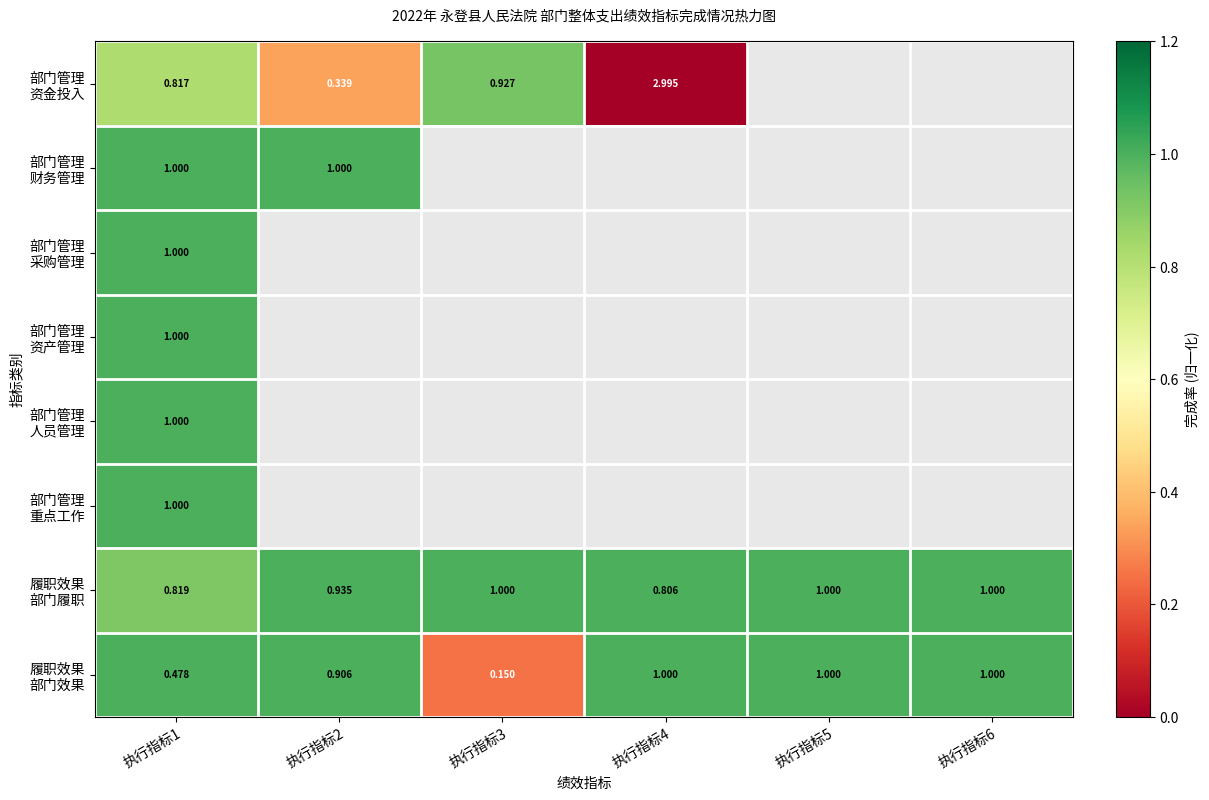

Which series has the largest total across all categories?

履职效果 部门履职